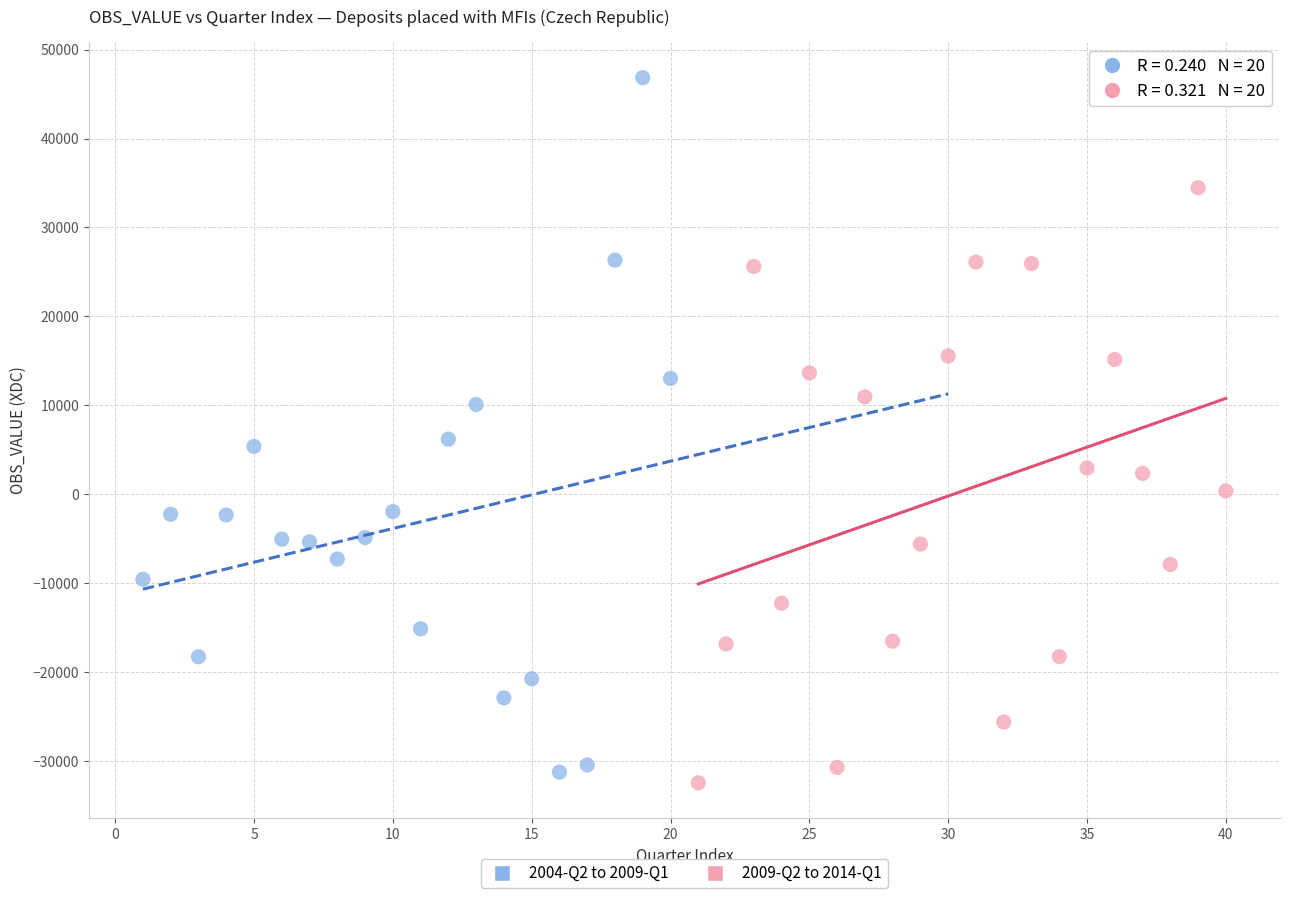

Which series reaches the minimum Y coordinate?

2009-Q2 to 2014-Q1